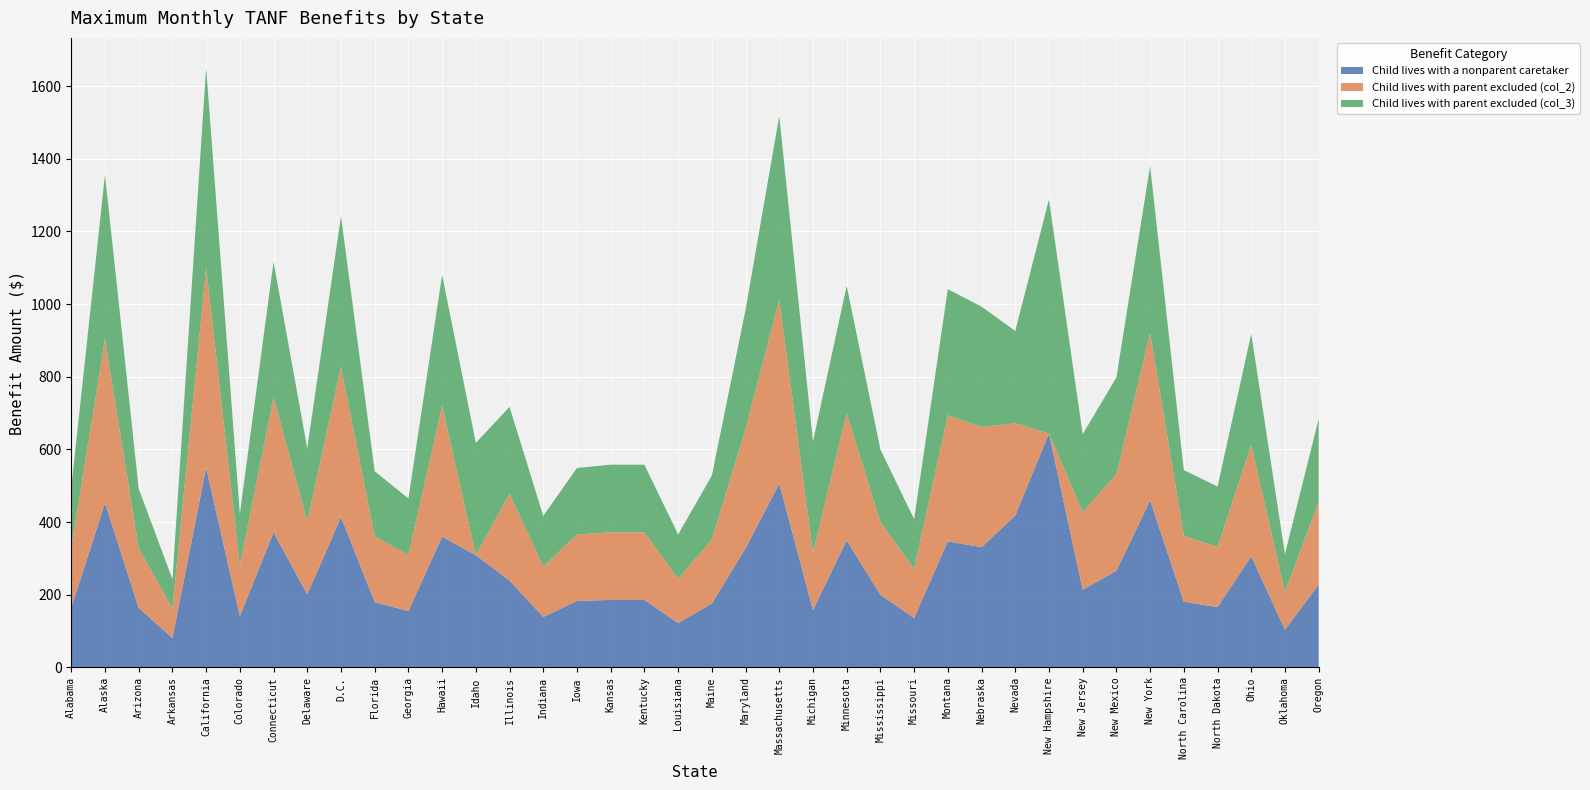

Reading left to right, extract all data points from this chart.

Child lives with a nonparent caretaker: 165	452	164	81	550	141	372	201	414	180	155	360	309	239	139	183	186	186	122	176	328	506	158	350	200	136	347	331	418	644	214	266	460	181	166	306	104	228
Child lives with parent excluded (col_2): 165	452	164	81	550	141	372	201	414	180	155	360	0	239	139	183	186	186	122	176	328	506	158	350	200	136	347	331	254	0	214	266	460	181	166	306	104	228
Child lives with parent excluded (col_3): 165	452	164	81	550	141	372	201	414	180	155	360	309	239	139	183	186	186	122	176	328	506	306	350	200	136	347	331	254	644	214	266	460	181	166	306	104	228